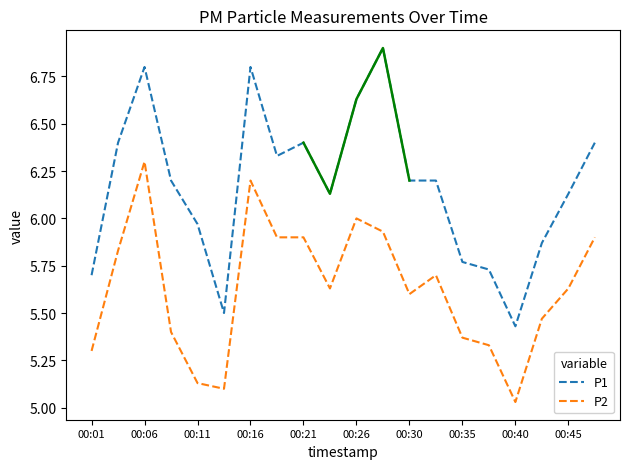

At which label is P2 closest to 5?

00:40